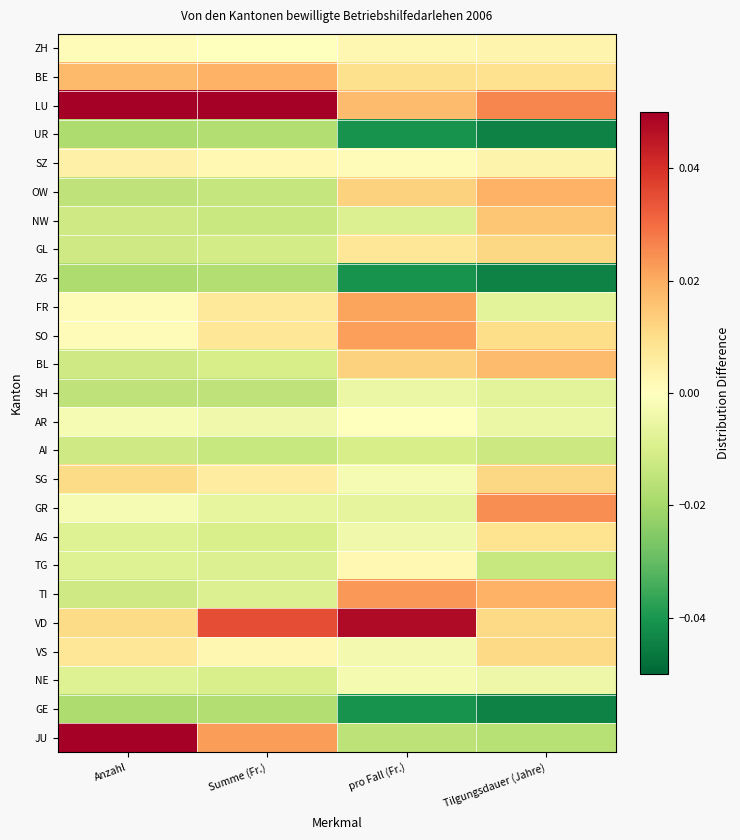

At how many categories does at least one series exceed 0?

4